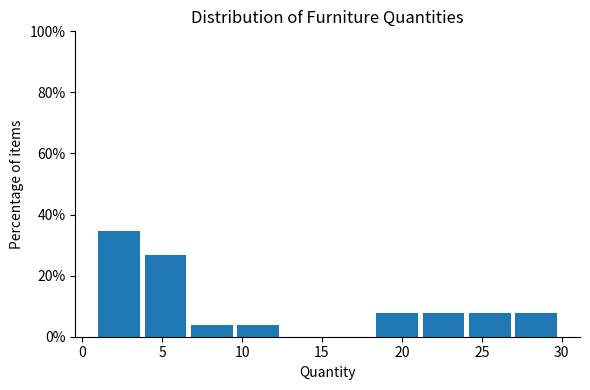

What is the height of the bar covering 18.4 to 21.3 on the x-axis? Neither the bar edges nor the heights are printed on the chart, so give them approximately, as read against the axes.

8